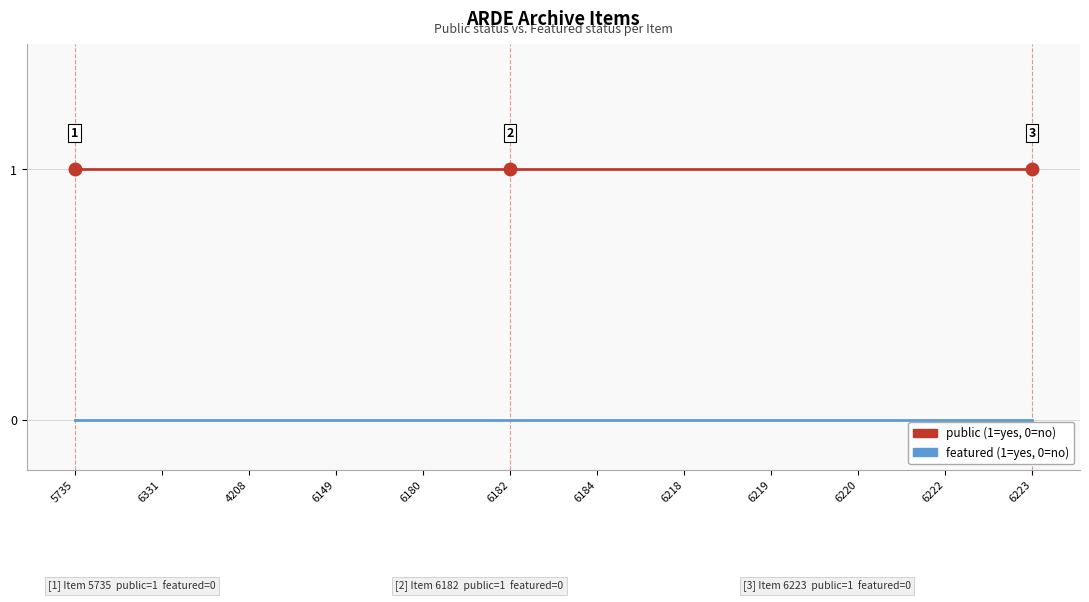

What position from the right is 6184?

6